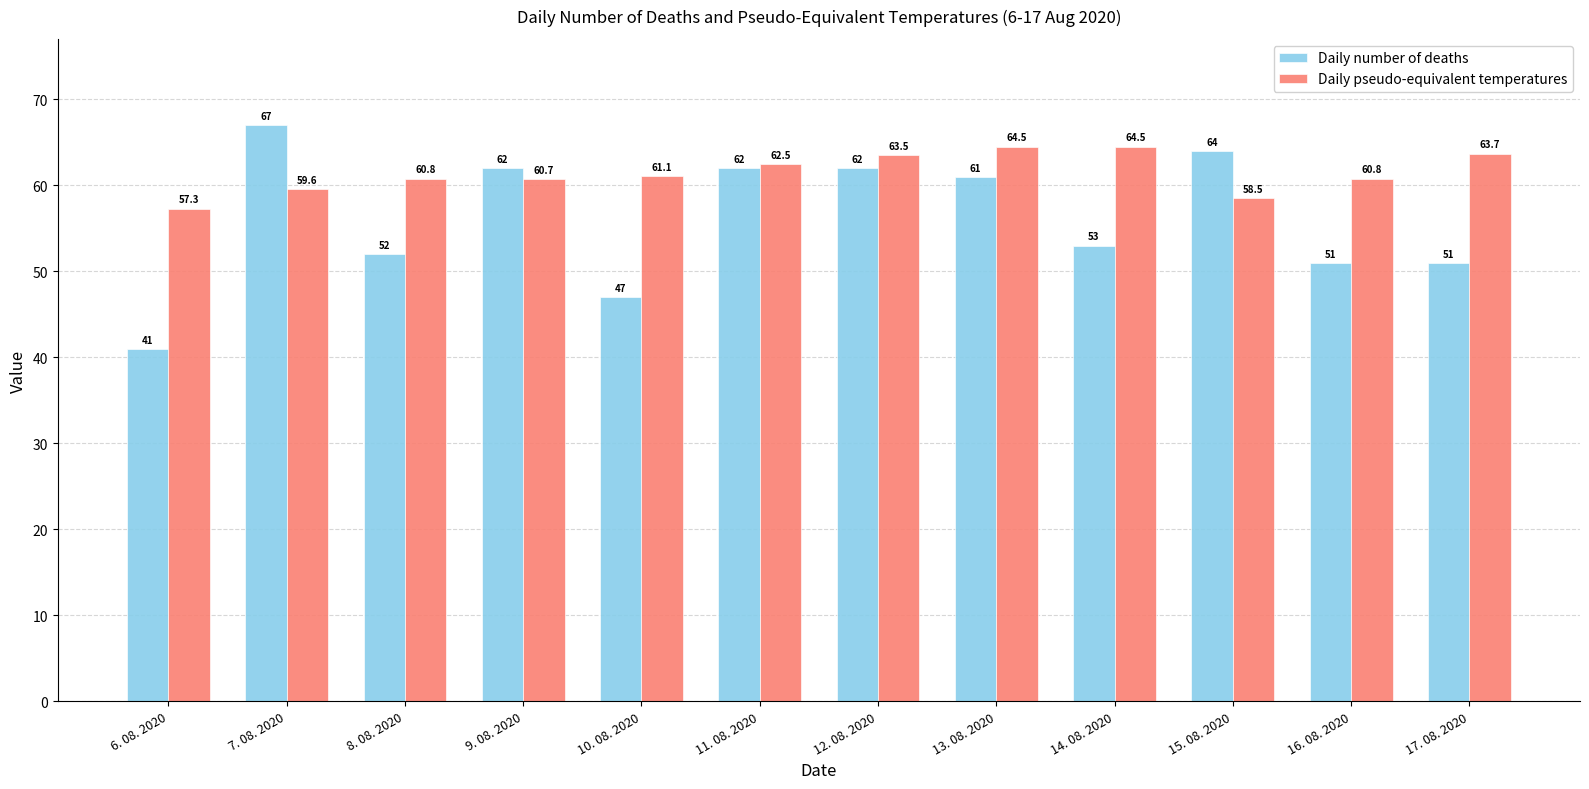

Rank the series by their average value, from highest to lowest.

Daily pseudo-equivalent temperatures, Daily number of deaths